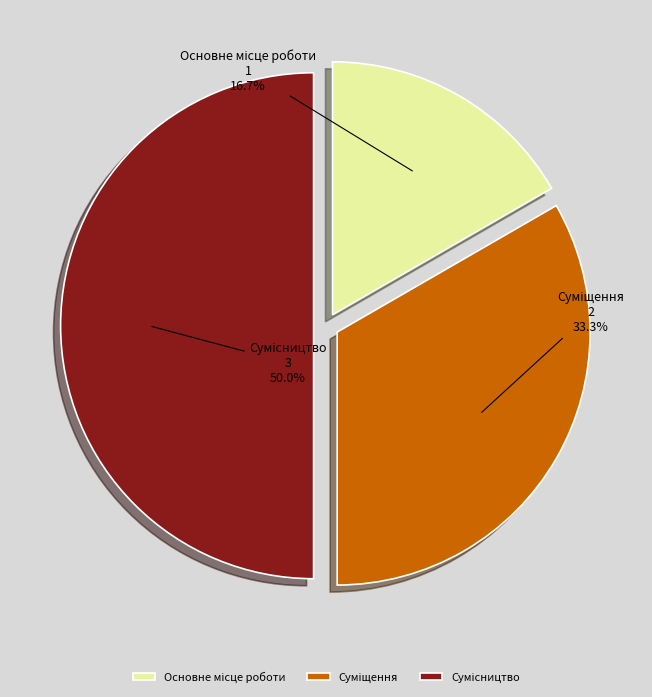

Is there a majority slice in this chart?

No